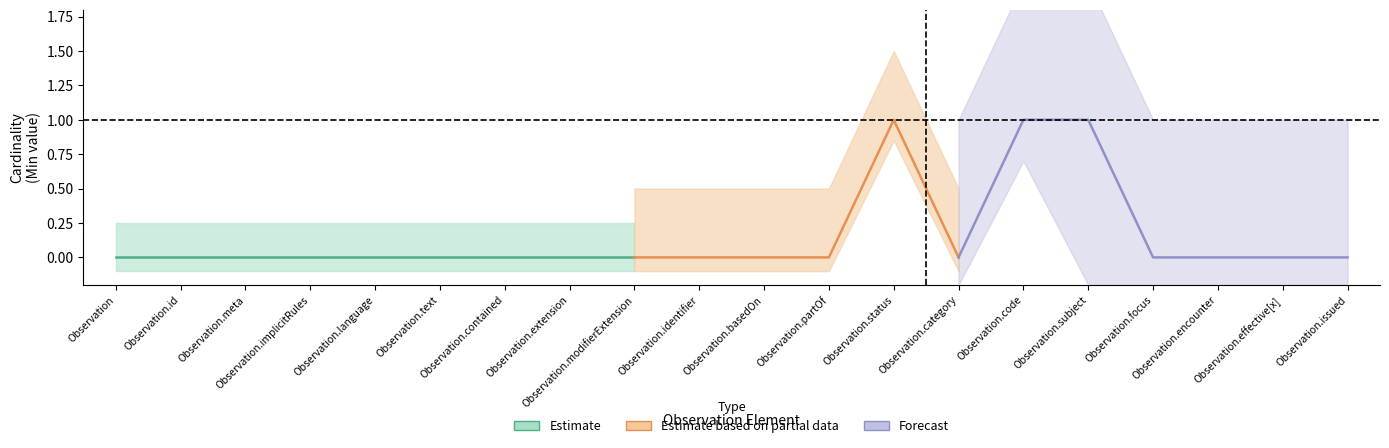

Between Observation.focus and Observation.effective[x], which is larger?

Observation.focus